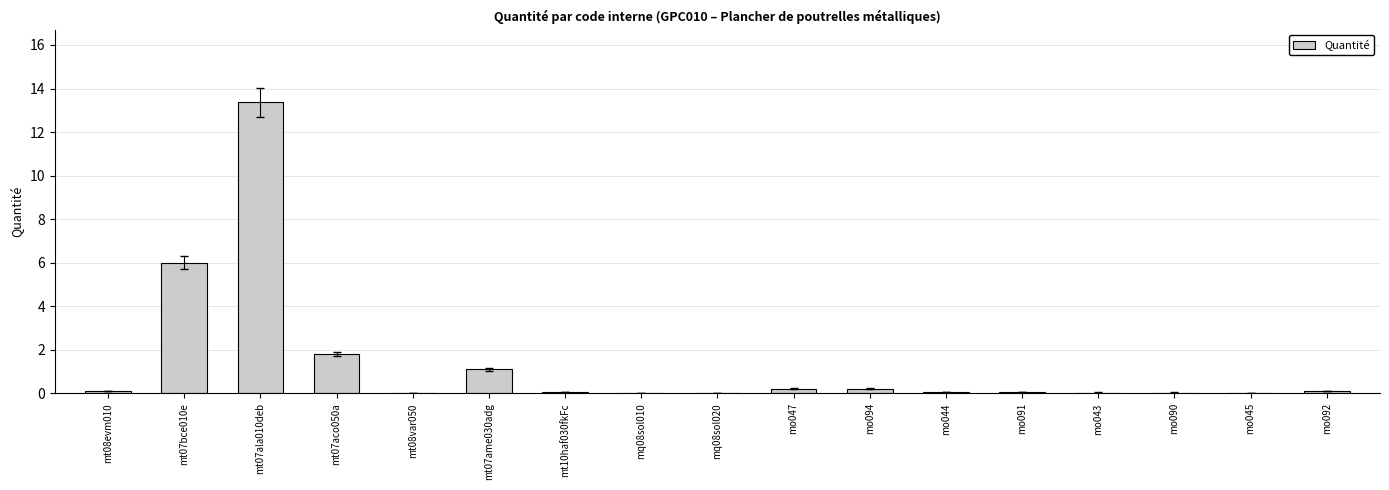

The value at mt07ala010deb is 4.7. True or false?

False